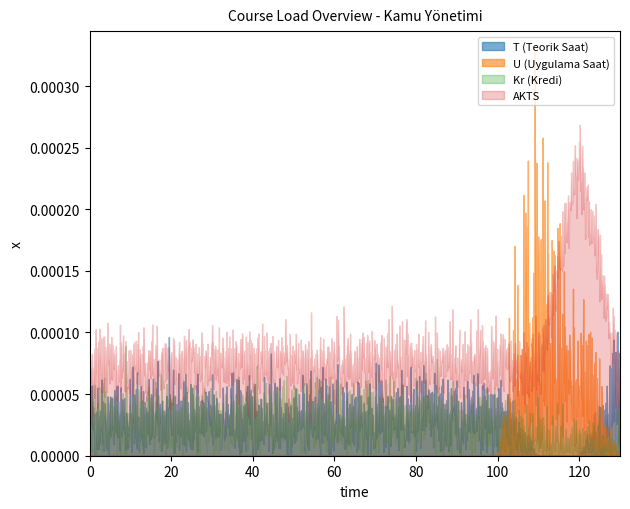

Which series has the largest total across all categories?

AKTS